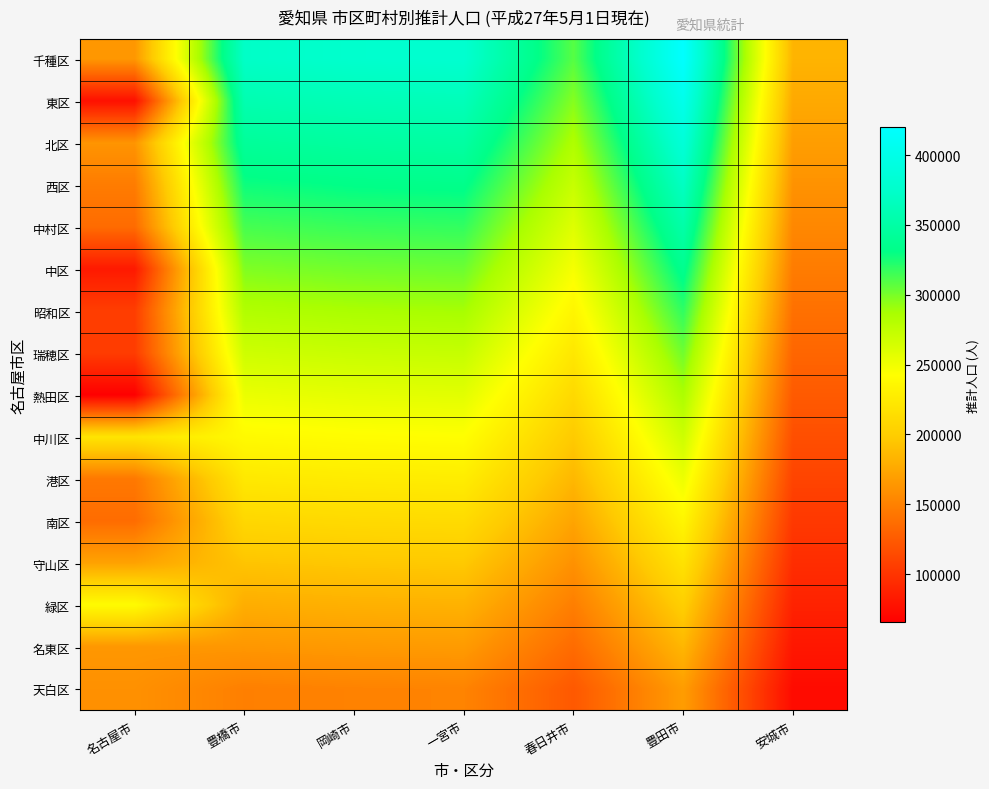

At how many categories does at least one series exceed 334884?

4